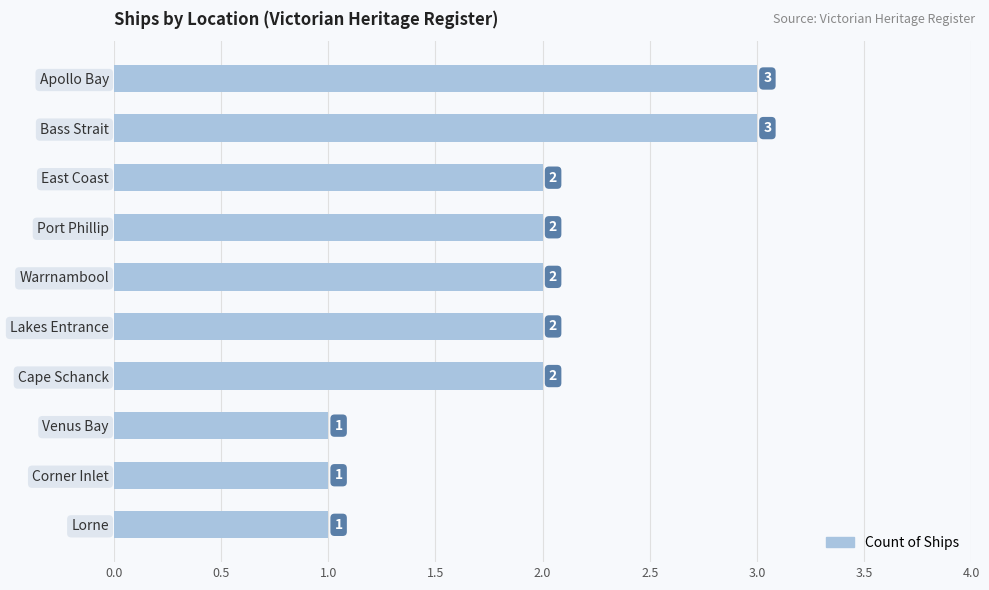

What is the sum of all values?

19